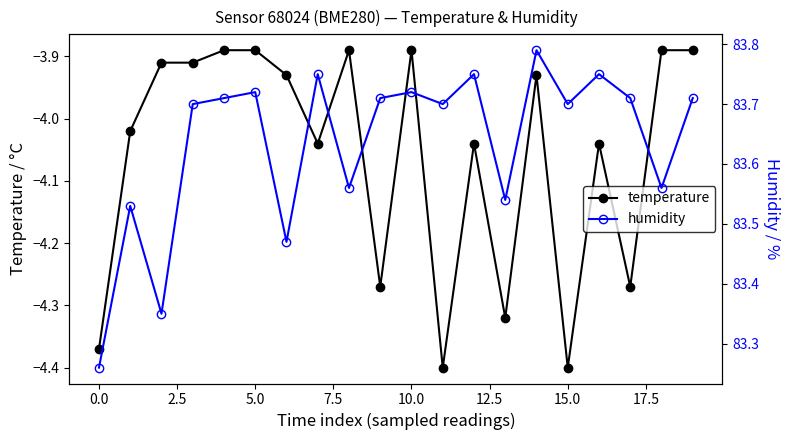

What are all the series names shown in the legend?

temperature, humidity